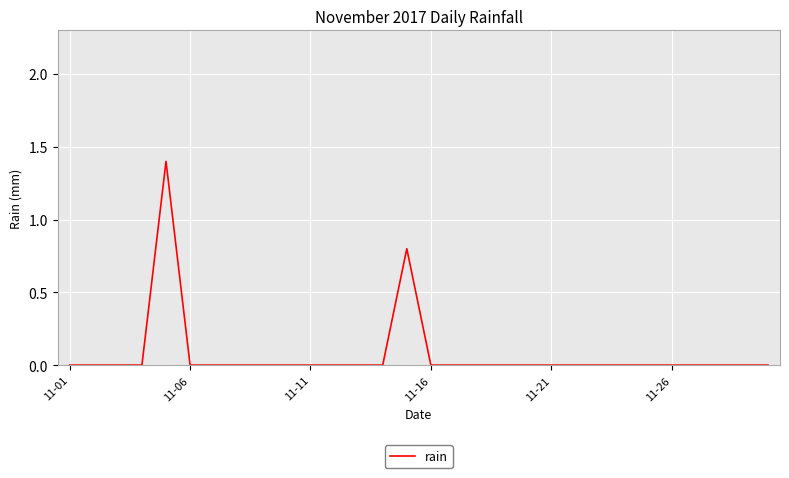

What is the maximum value shown in the chart?

1.4